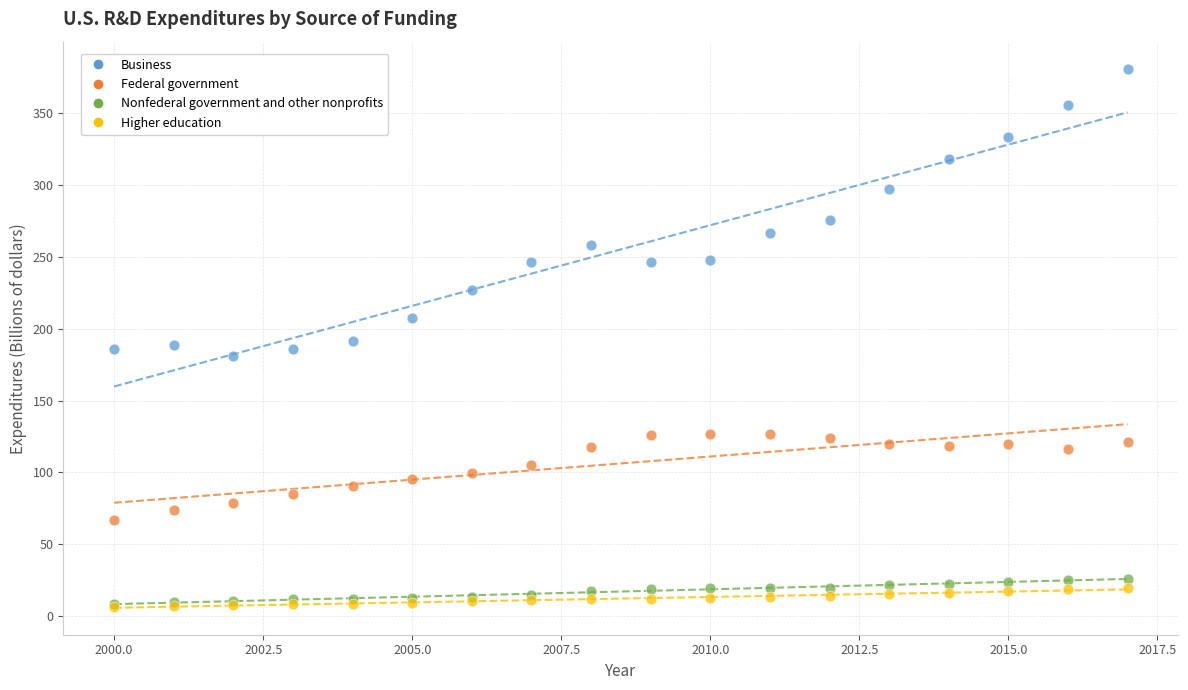

In the Business series, what Y value is closest to 280?

275.7